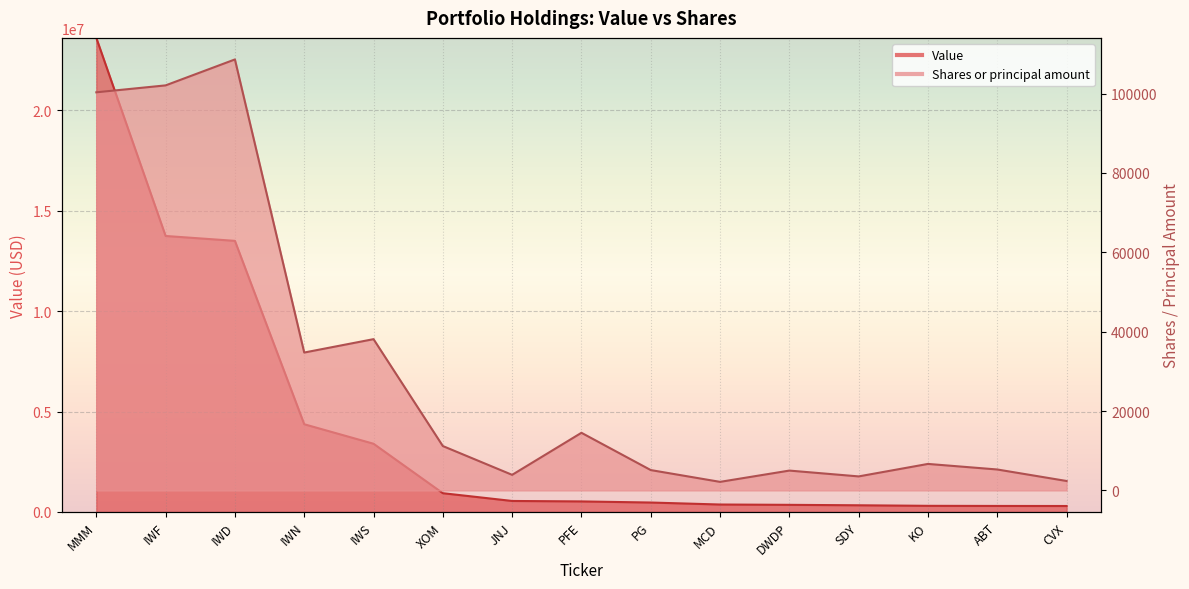

Where does the Shares or principal amount series first go above 6681?

MMM